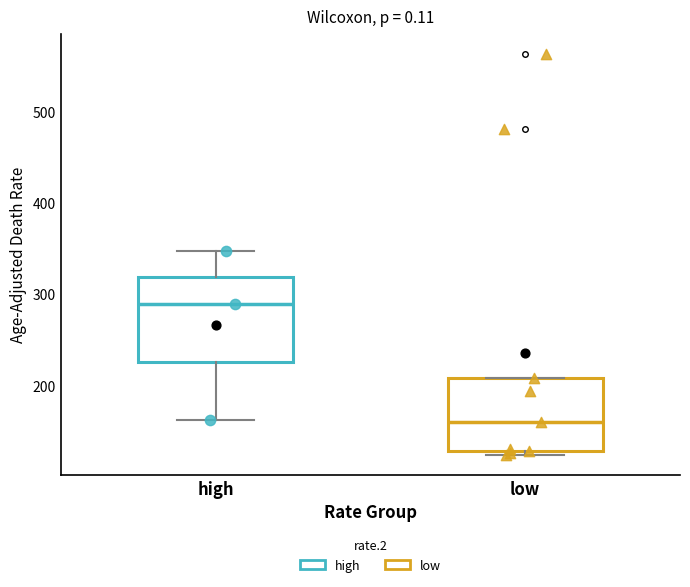

Which box is the tallest, from its lower edge to its upper edge?

high